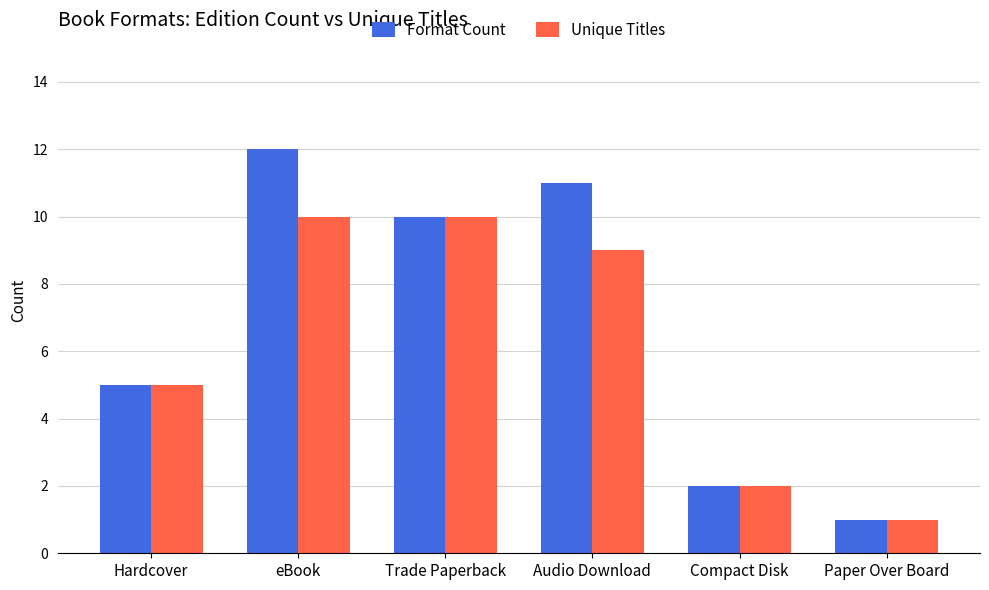

What is the total value across all series at Audio Download?

20